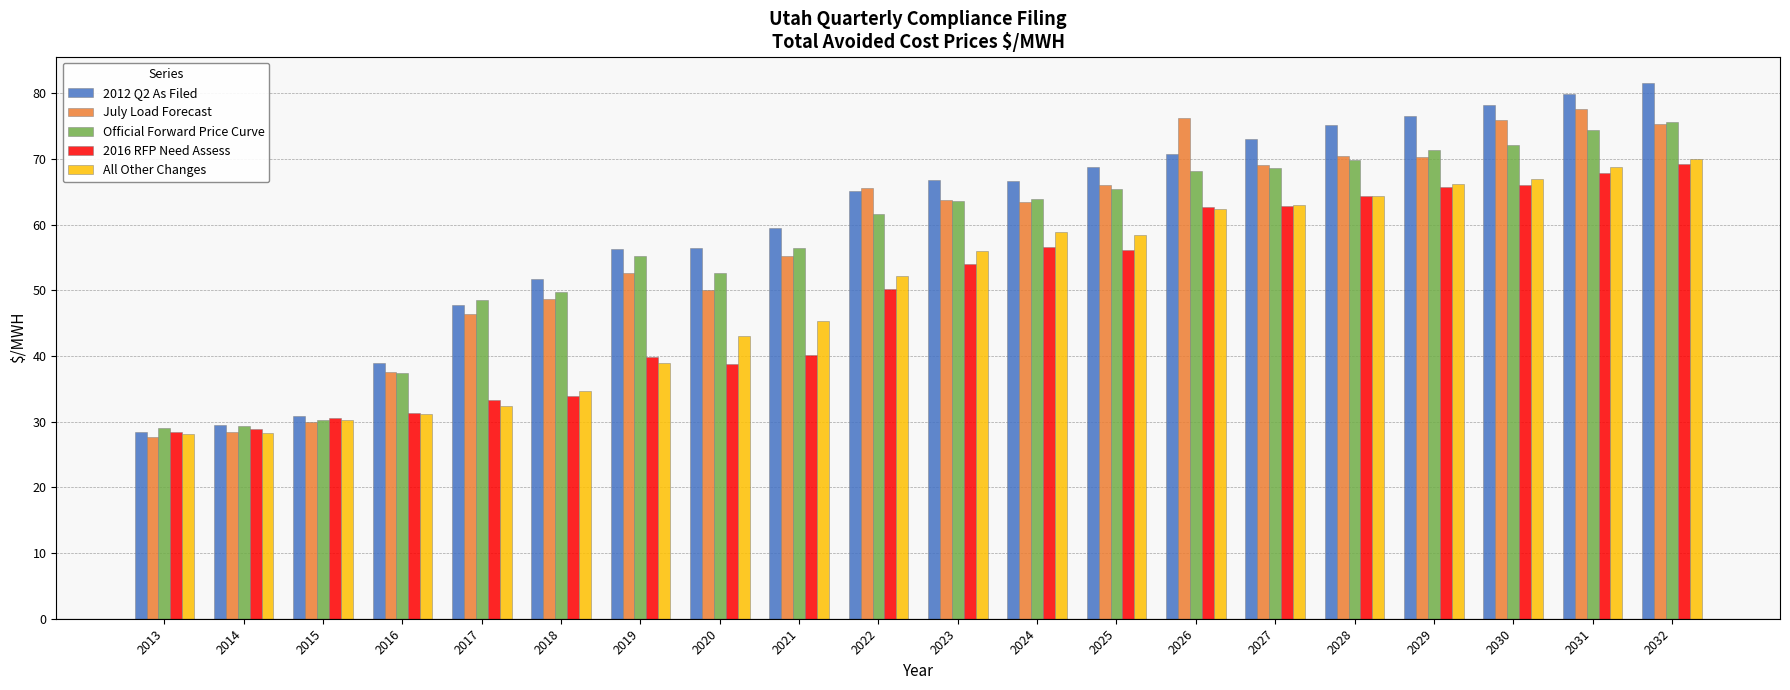

True or false: July Load Forecast has a value of 8.2 at 2015.

False